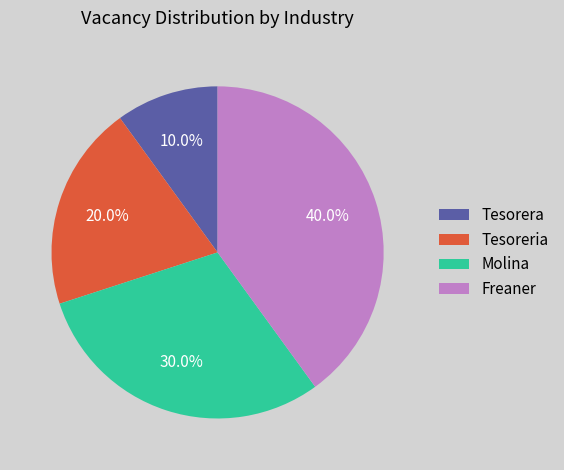

To the nearest percent, what is the average slice percentage?

25%